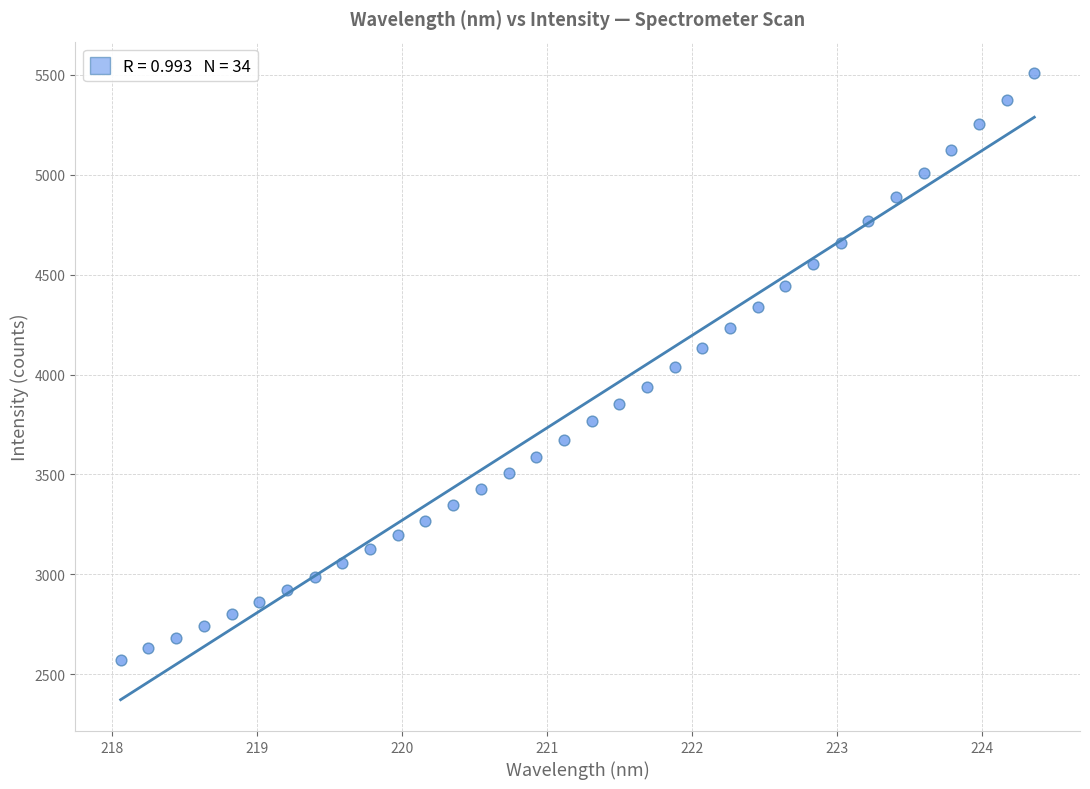

What is the range of Y values (max minus min)?

2937.0